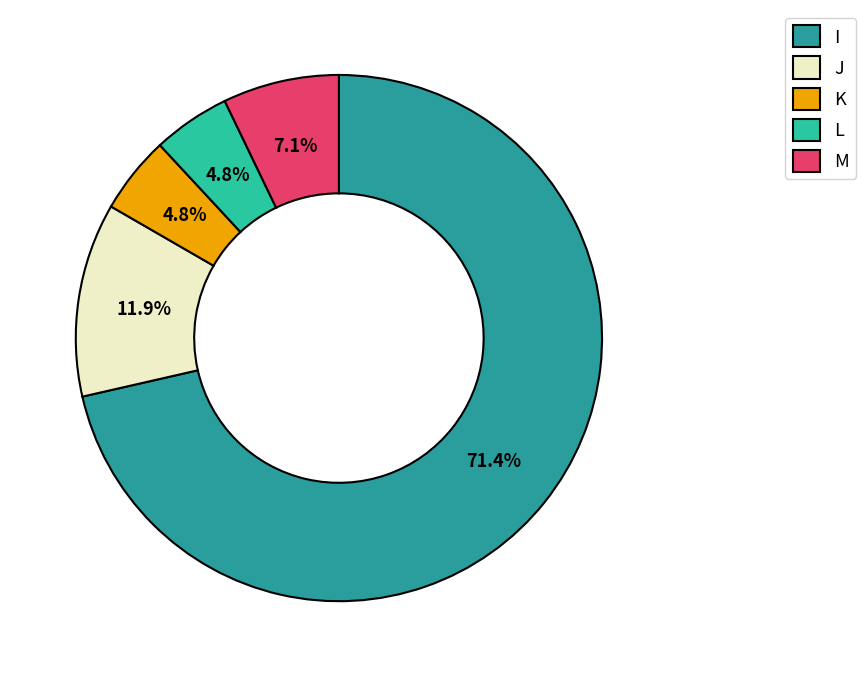

How much of the chart is everything except L?

95.2%